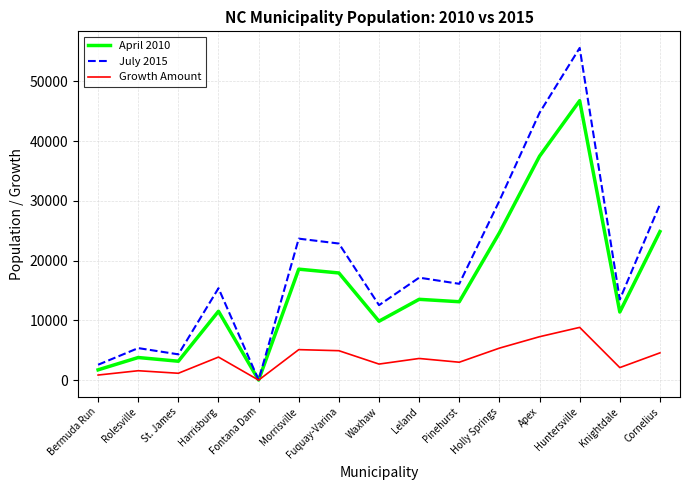

Which series has the largest total across all categories?

July 2015